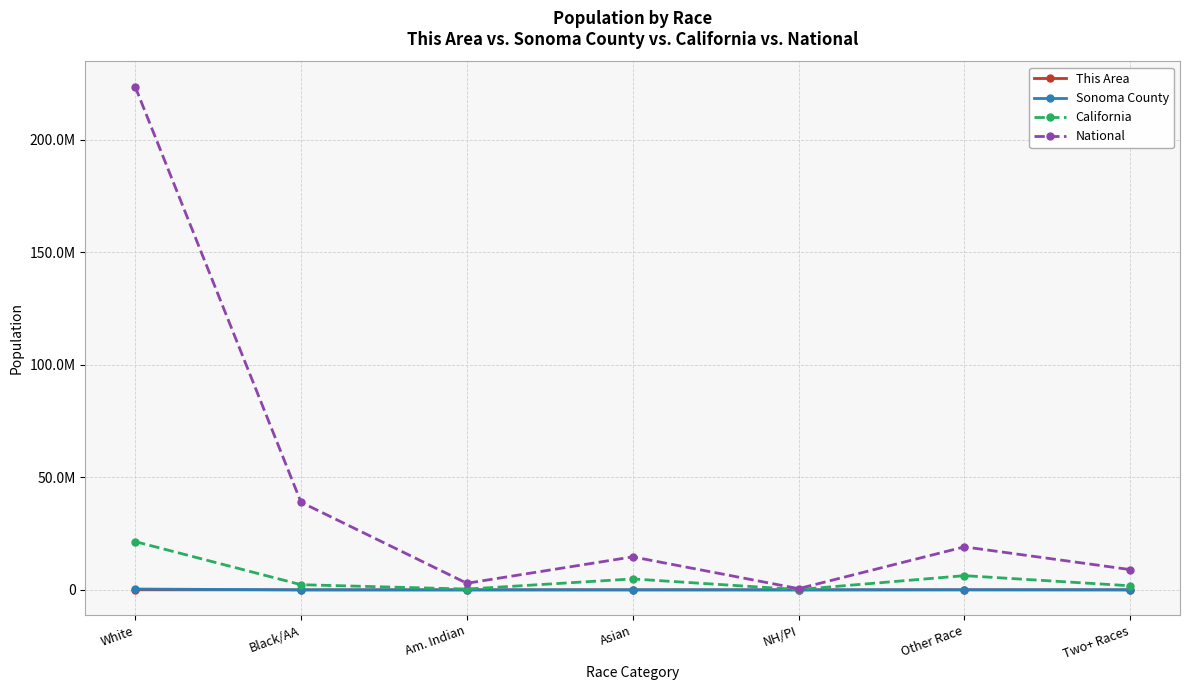

What are all the series names shown in the legend?

This Area, Sonoma County, California, National